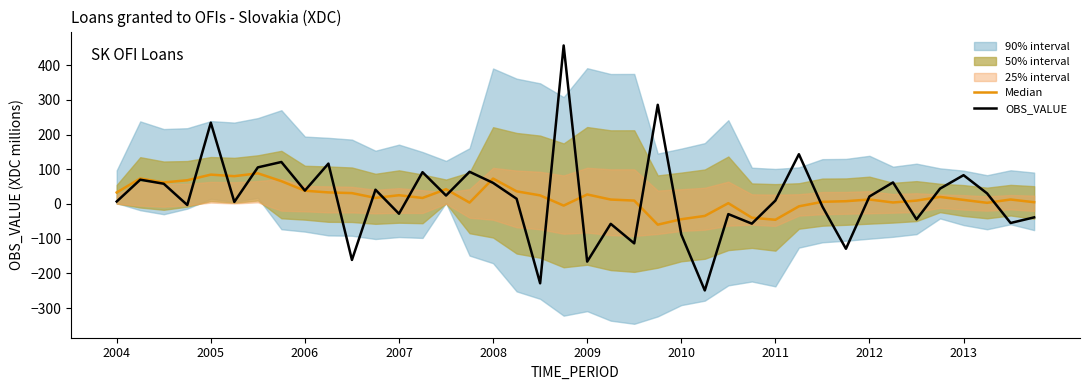

True or false: OBS_VALUE has a value of -28.1 at 2007.

True